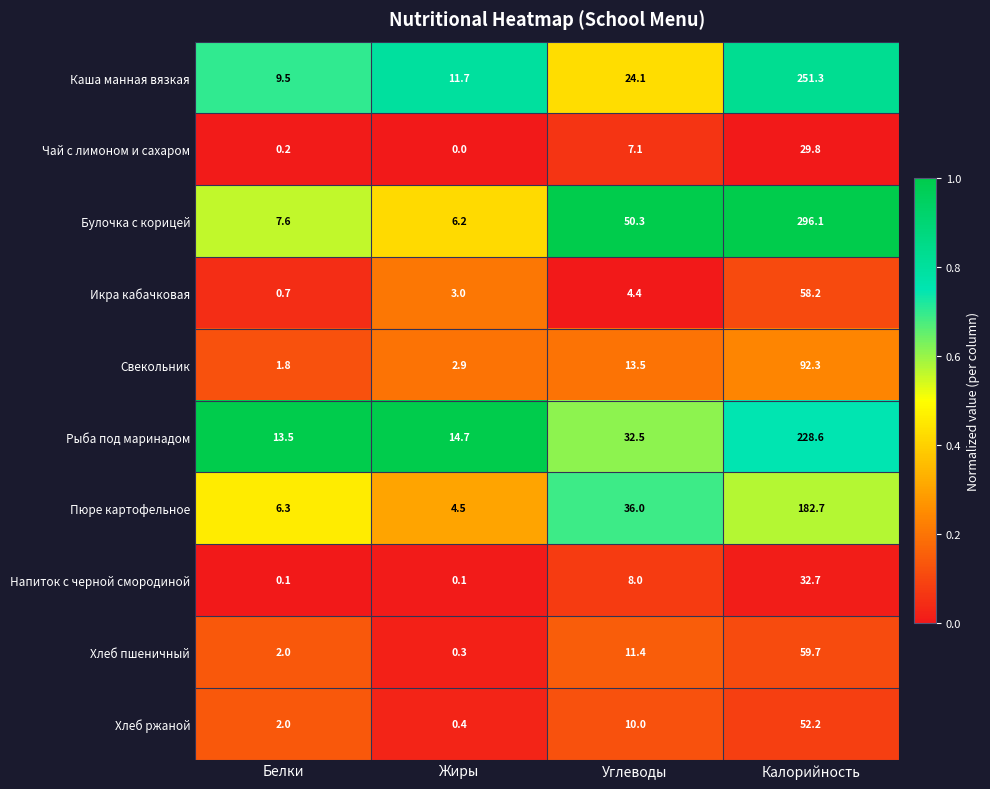

What is the spread (max minus min) of values at Калорийность?

266.3